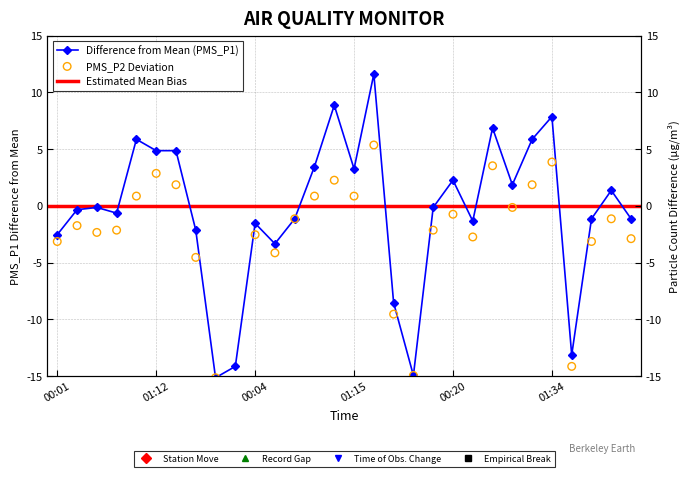

At which category is the sum across all series the highest?

01:31